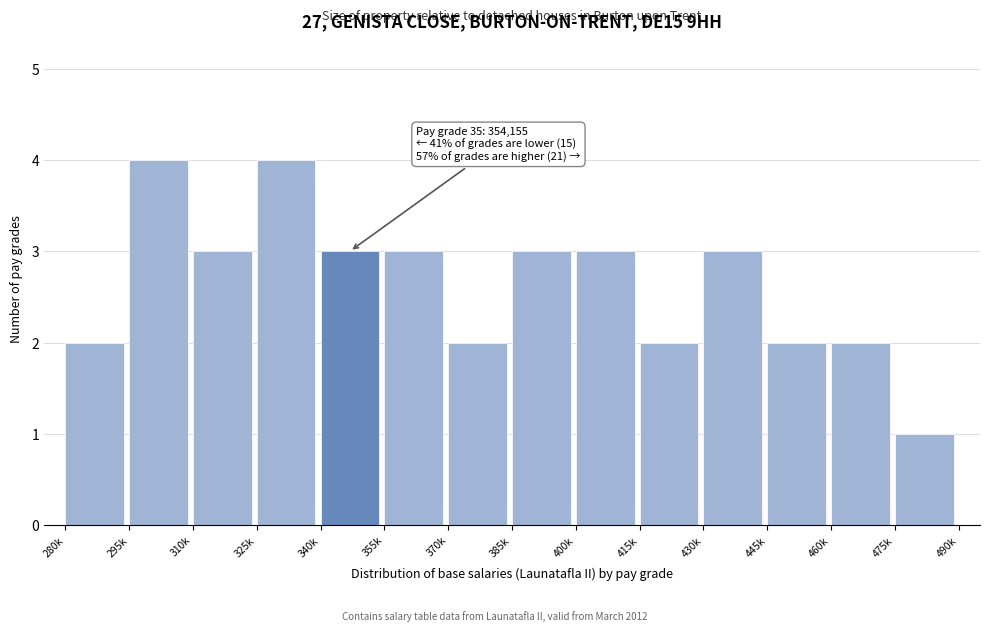

Reading right to left, extract all data points from this chart.

475k=1	460k=2	445k=2	430k=3	415k=2	400k=3	385k=3	370k=2	355k=3	340k=3	325k=4	310k=3	295k=4	280k=2